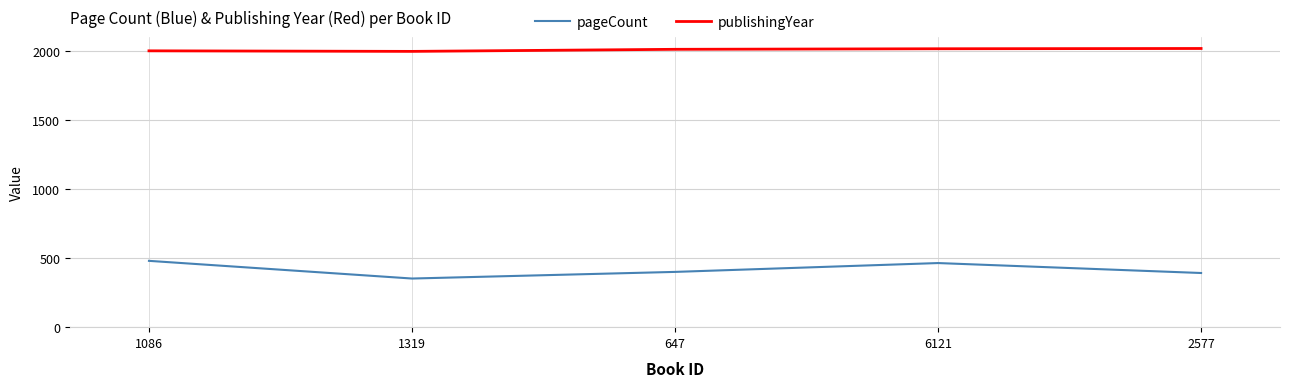

What are all the series names shown in the legend?

pageCount, publishingYear